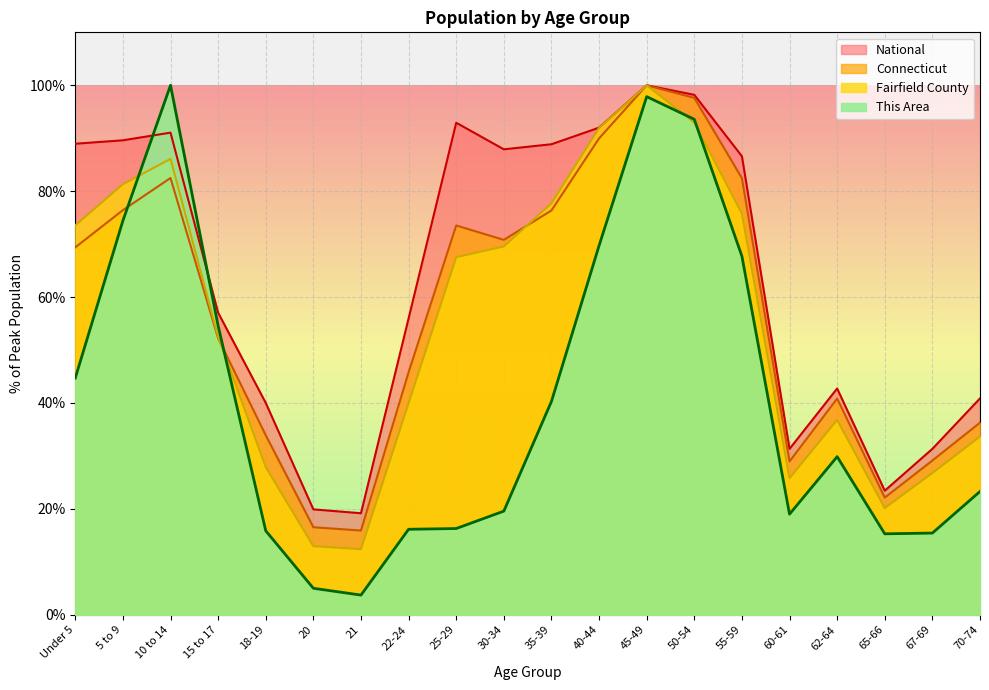

What is the difference between the highest and lowest values at 70-74?

17.6